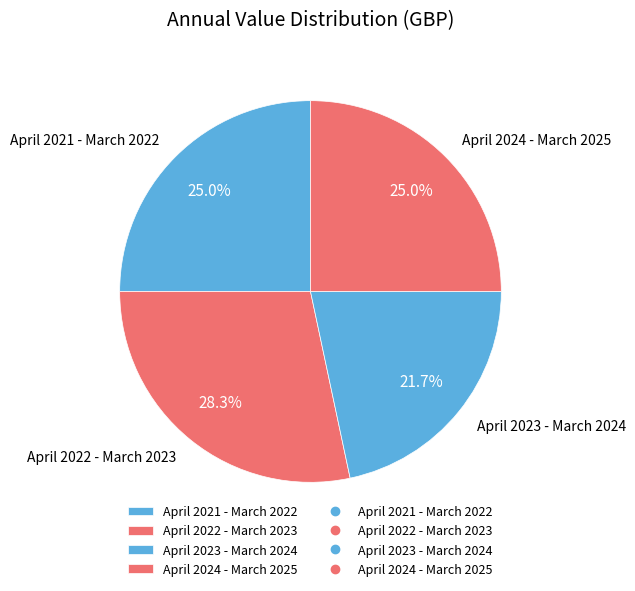

How many slices are in this pie chart?

4